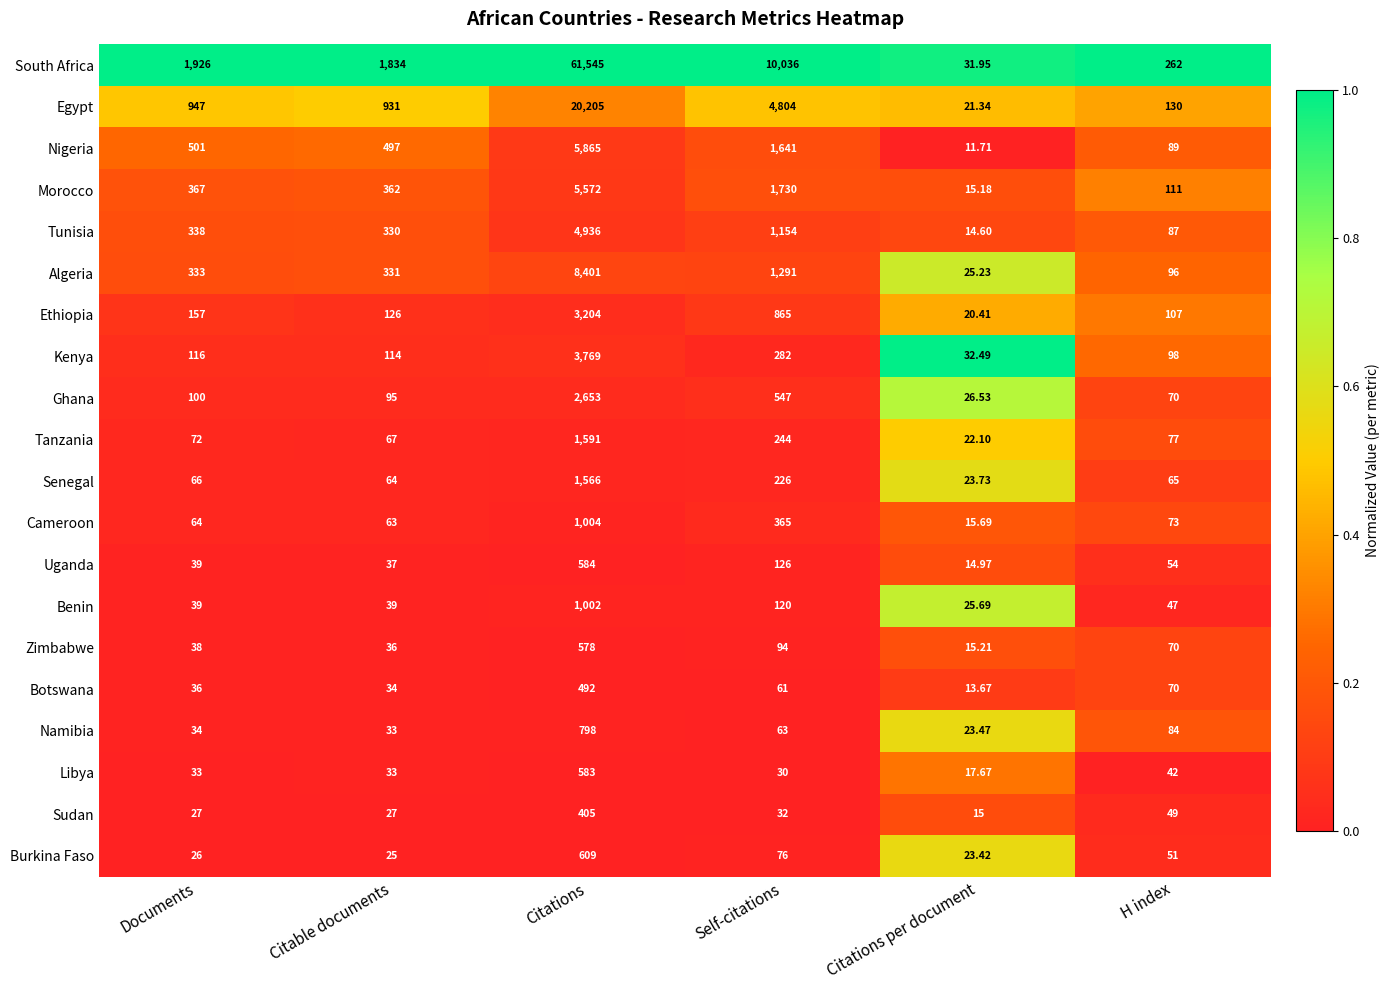

Which series has the largest range (max minus min)?

South Africa